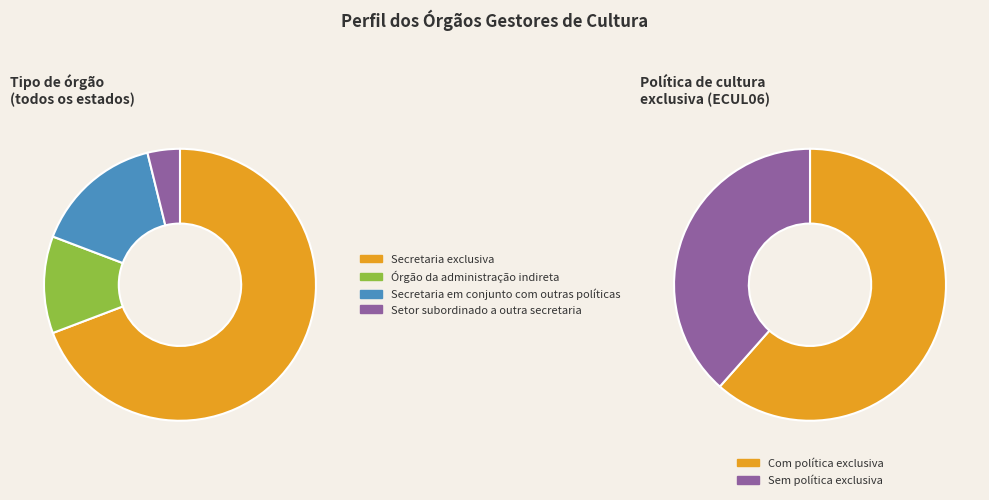

To the nearest percent, what percentage of the pie is Órgão da administração indireta?

12%